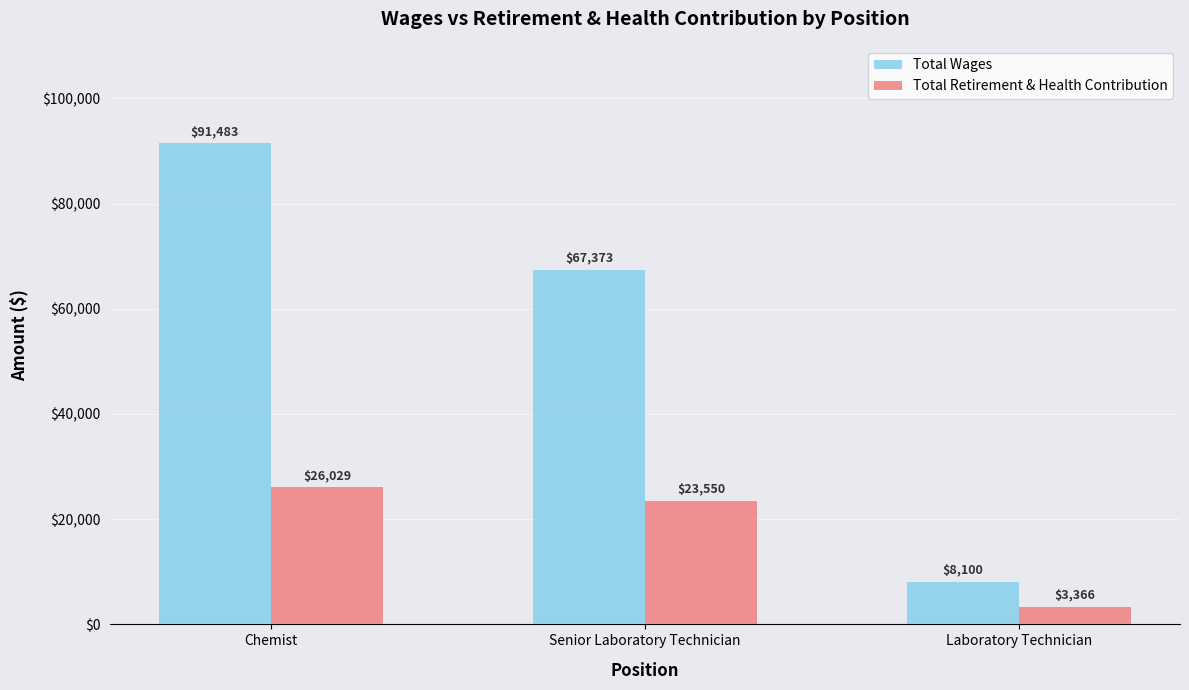

Reading right to left, extract all data points from this chart.

Total Wages: Laboratory Technician=8100	Senior Laboratory Technician=67373	Chemist=91483
Total Retirement & Health Contribution: Laboratory Technician=3366	Senior Laboratory Technician=23550	Chemist=26029